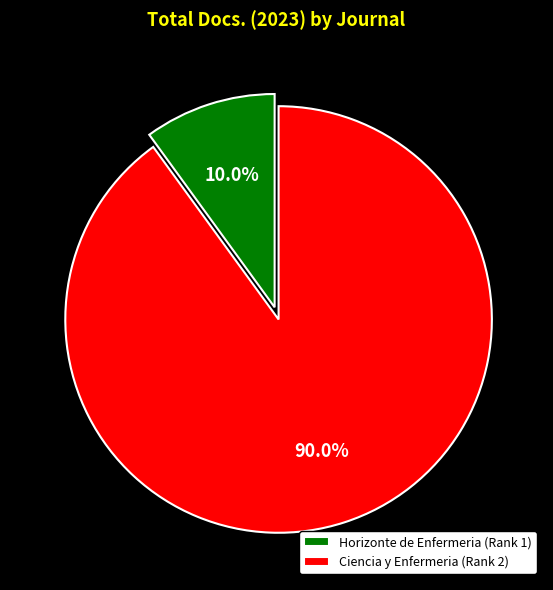

Is there a majority slice in this chart?

Yes